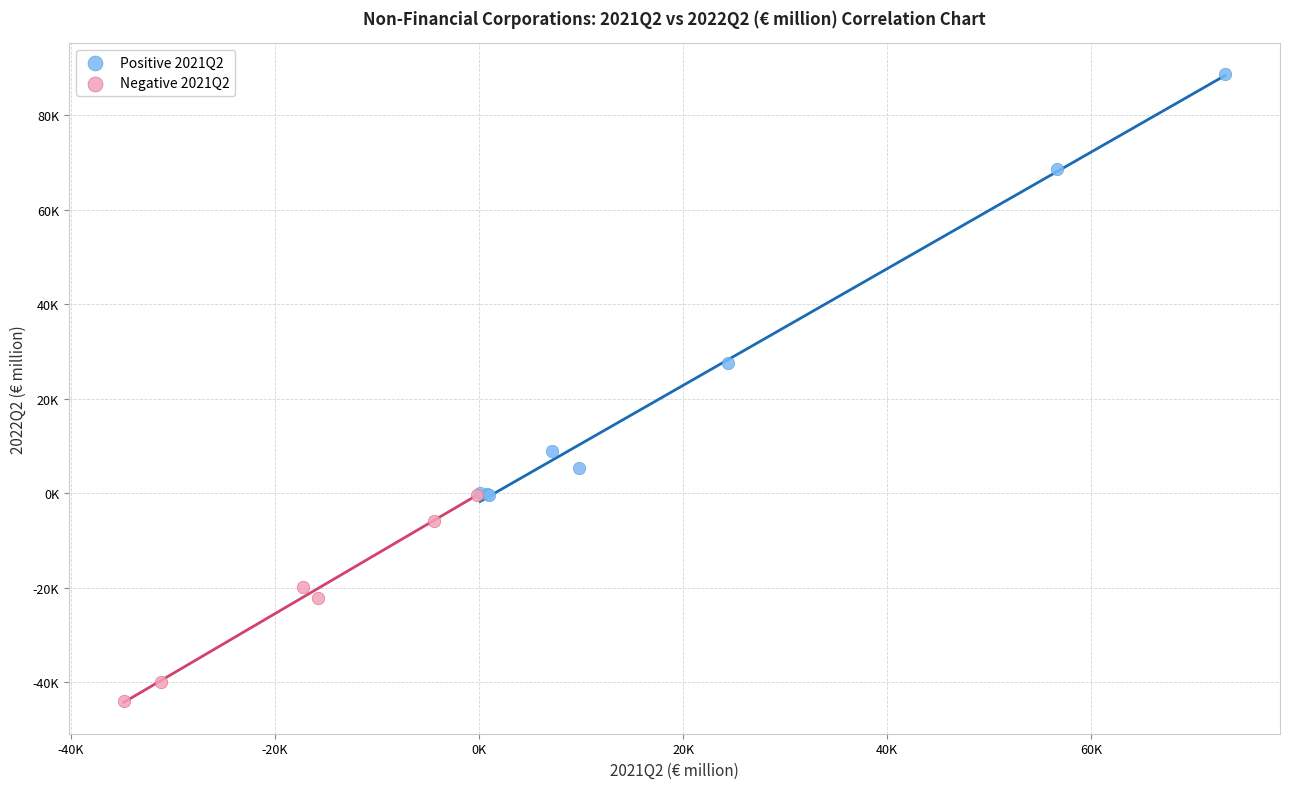

Which series has the largest Y range (max minus min)?

Positive 2021Q2